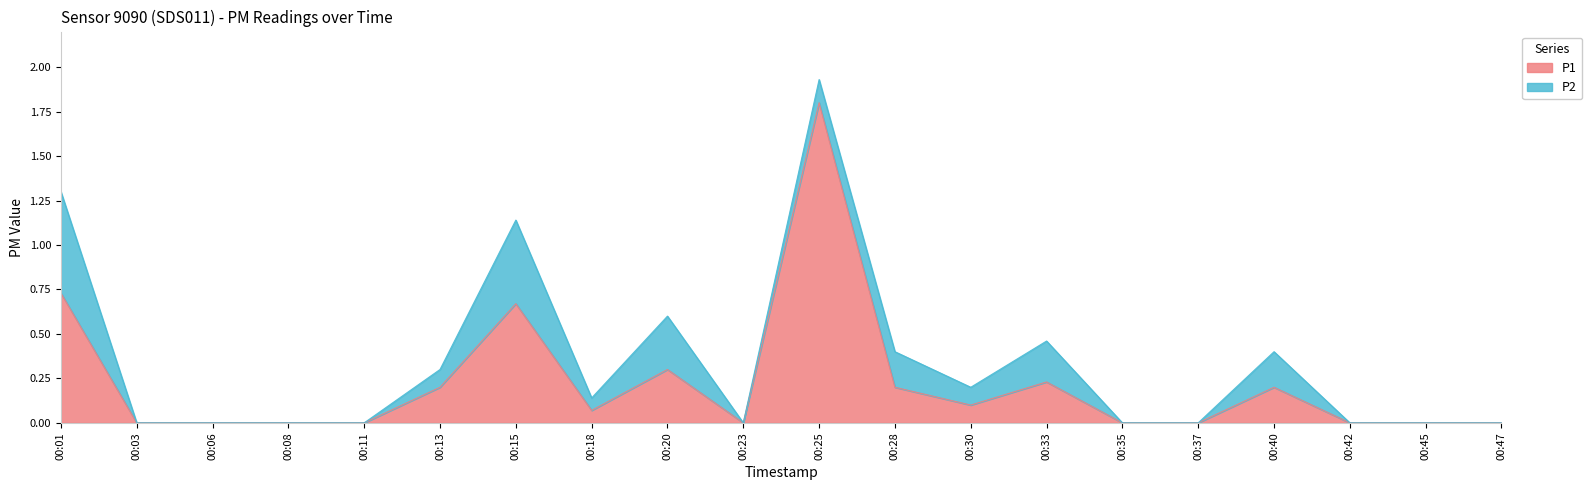

At which label is the value closest to 0?

00:03